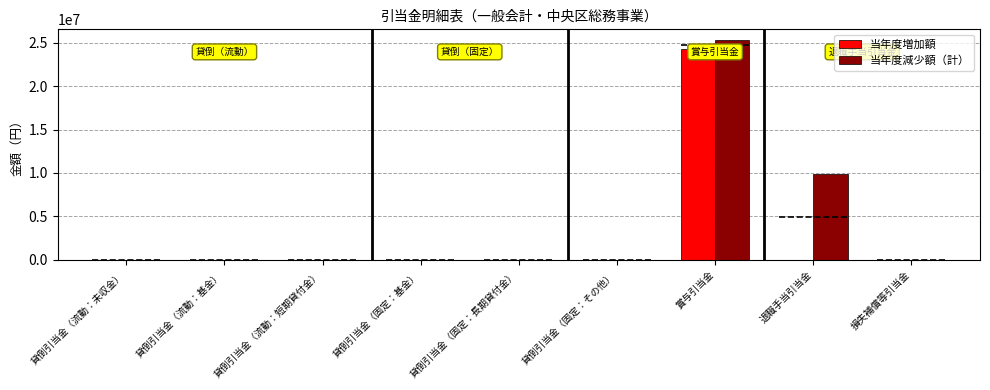

Rank the categories by 当年度増加額 value from highest to lowest.

賞与引当金, 貸倒引当金（流動：未収金）, 貸倒引当金（流動：基金）, 貸倒引当金（流動：短期貸付金）, 貸倒引当金（固定：基金）, 貸倒引当金（固定：長期貸付金）, 貸倒引当金（固定：その他）, 退職手当引当金, 損失補償等引当金